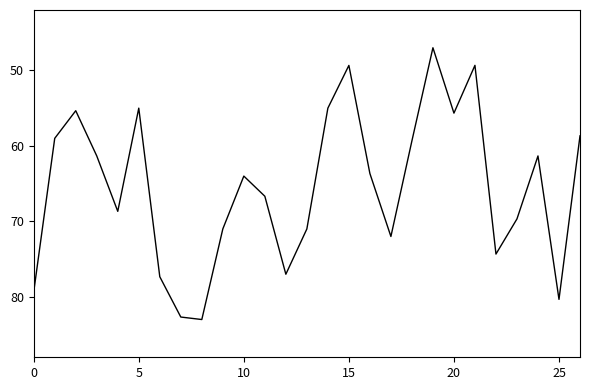

What is the minimum value shown in the chart?

47.0